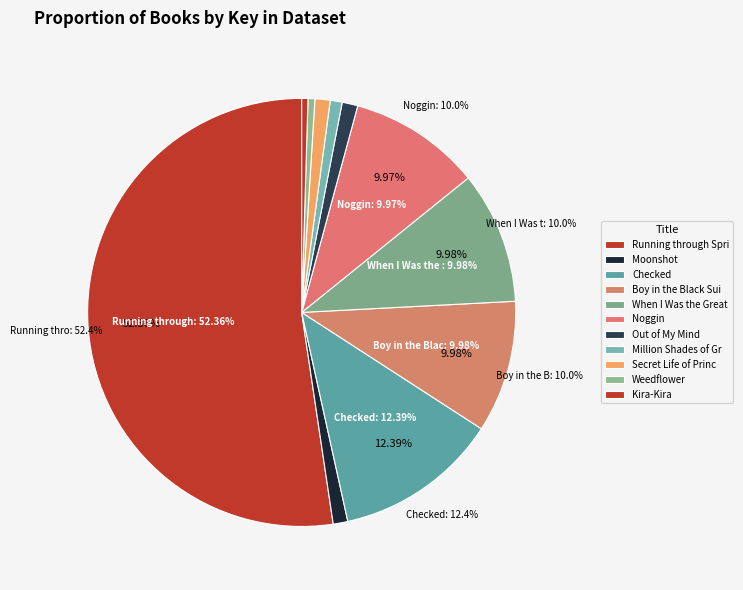

What is the total percentage of Kira-Kira and Checked?

12.9%